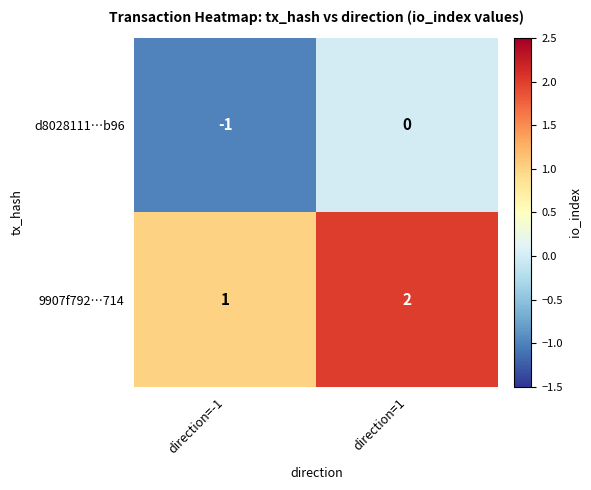

The 9907f792…714 series shows 2 at direction=1. True or false?

True